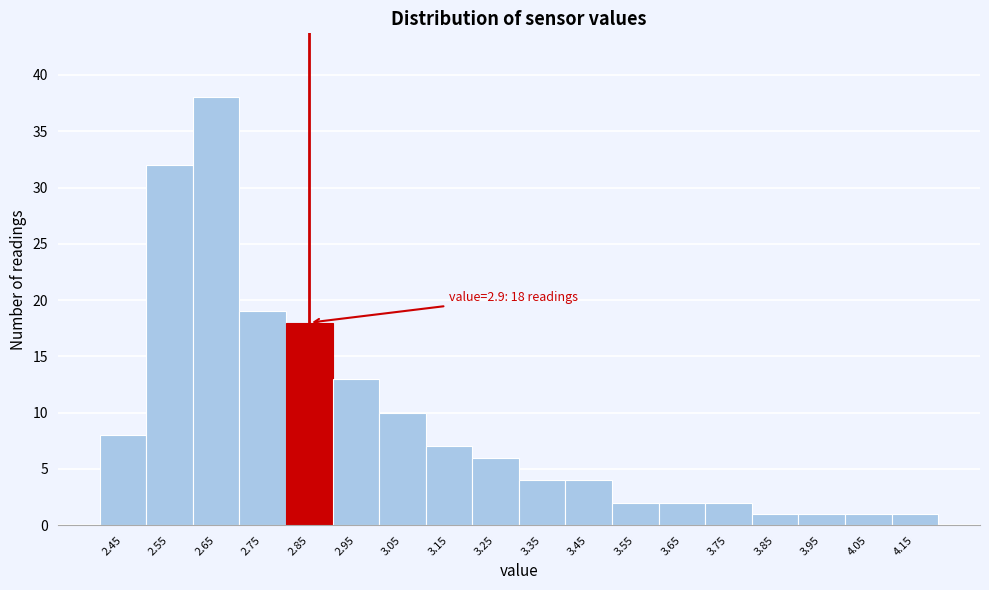

Reading left to right, transcribe all the data shown in this chart.

8	32	38	19	18	13	10	7	6	4	4	2	2	2	1	1	1	1